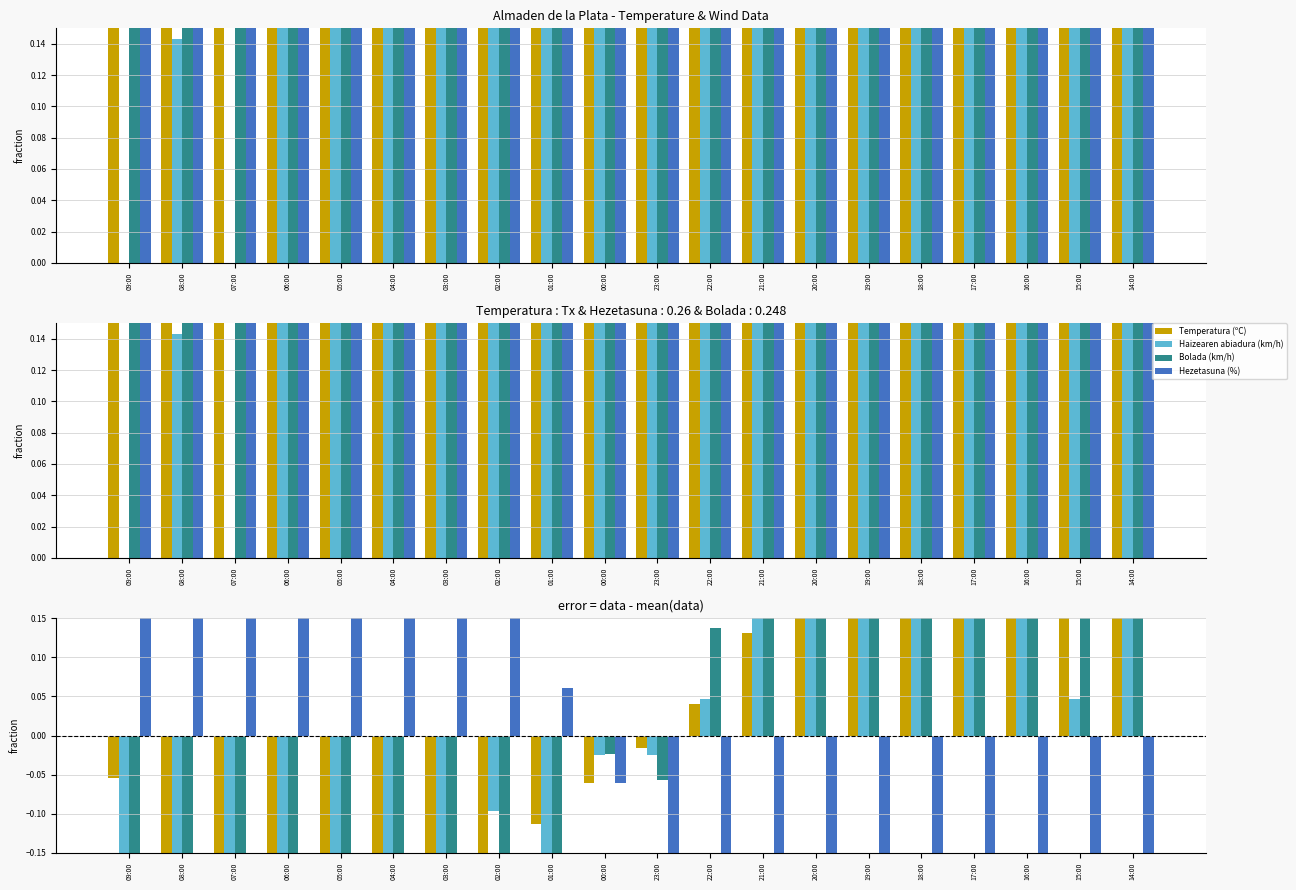

What is the spread (max minus min) of values at 18:00?

0.8